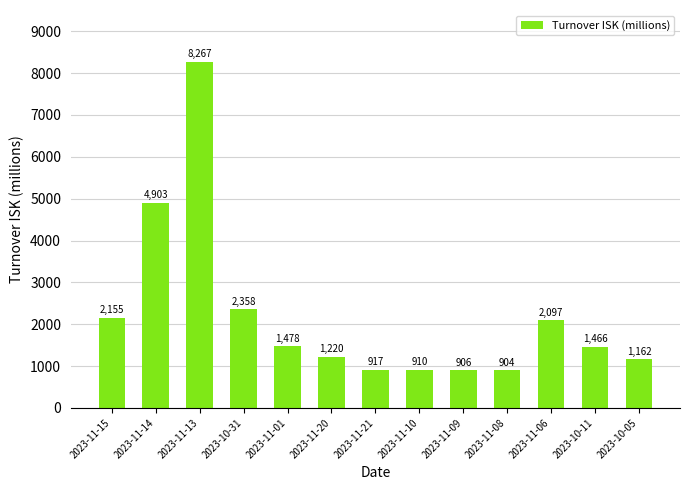

Read the value at 2023-11-10.

909.6